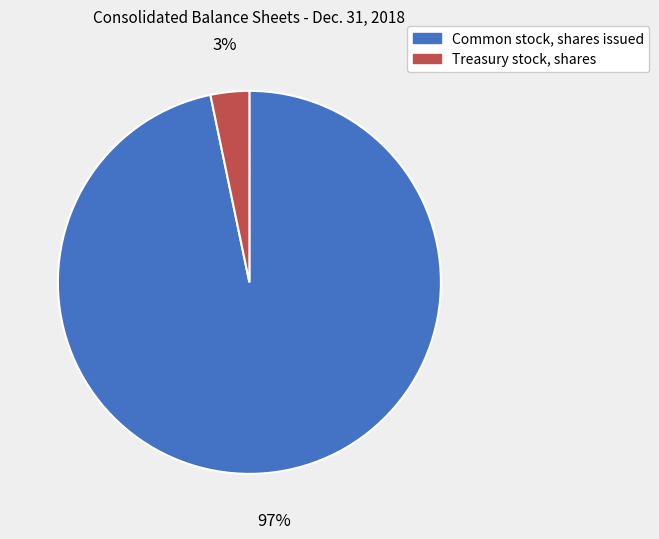

Is the sum of Treasury stock, shares and Common stock, shares issued greater than half?

Yes